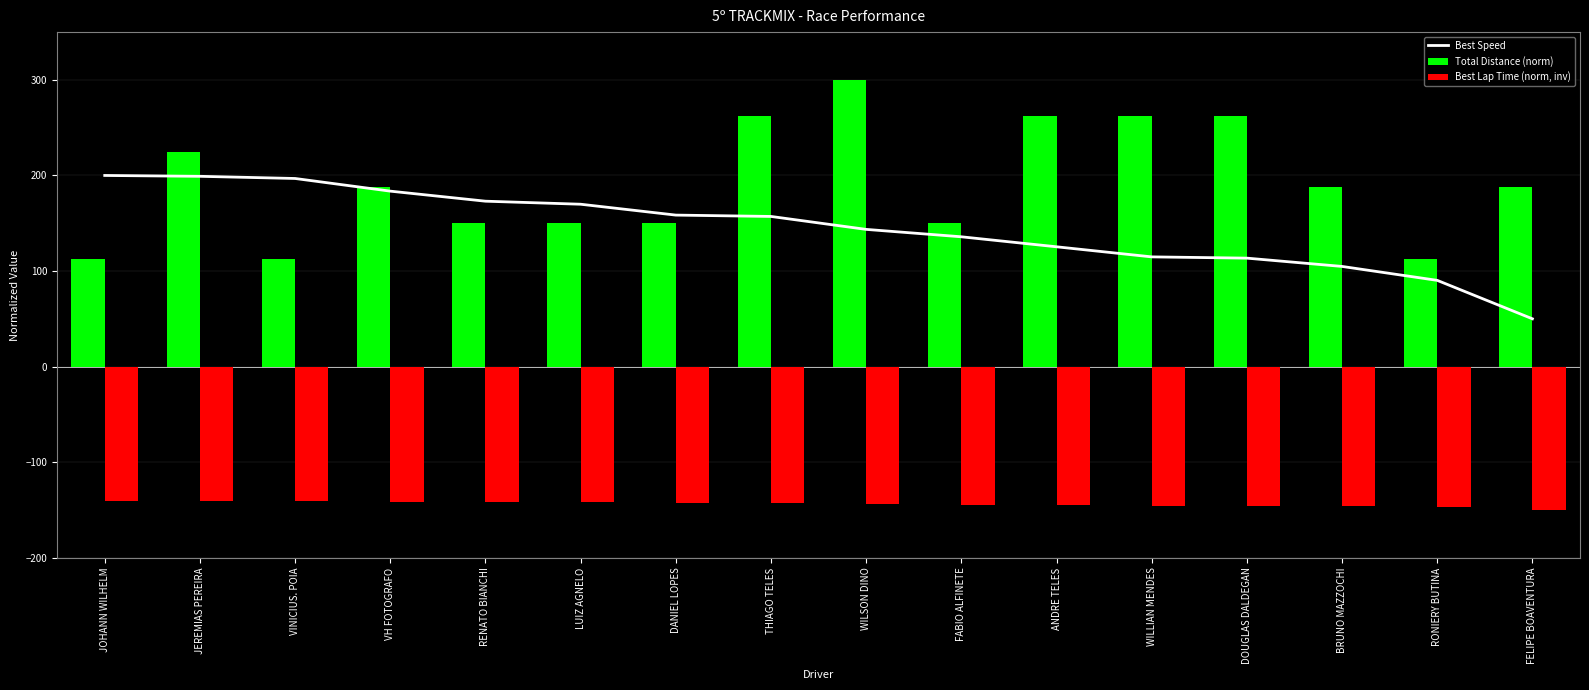

Reading left to right, extract all data points from this chart.

Best Speed: JOHANN WILHELM=200.0	JEREMIAS PEREIRA=199.1	VINICIUS. POIA=196.8	VH FOTOGRAFO=183.6	RENATO BIANCHI=173.1	LUIZ AGNELO=169.9	DANIEL LOPES=158.5	THIAGO TELES=157.1	WILSON DINO=143.6	FABIO ALFINETE=135.8	ANDRE TELES=125.4	WILLIAN MENDES=114.8	DOUGLAS DALDEGAN=113.5	BRUNO MAZZOCHI=104.8	RONIERY BUTINA=90.2	FELIPE BOAVENTURA=50.0
Total Distance (norm): JOHANN WILHELM=112.5	JEREMIAS PEREIRA=225.0	VINICIUS. POIA=112.5	VH FOTOGRAFO=187.5	RENATO BIANCHI=150.0	LUIZ AGNELO=150.0	DANIEL LOPES=150.0	THIAGO TELES=262.5	WILSON DINO=300.0	FABIO ALFINETE=150.0	ANDRE TELES=262.5	WILLIAN MENDES=262.5	DOUGLAS DALDEGAN=262.5	BRUNO MAZZOCHI=187.5	RONIERY BUTINA=112.5	FELIPE BOAVENTURA=187.5
Best Lap Time (norm, inv): JOHANN WILHELM=-140.4	JEREMIAS PEREIRA=-140.4	VINICIUS. POIA=-140.6	VH FOTOGRAFO=-141.4	RENATO BIANCHI=-142.0	LUIZ AGNELO=-142.2	DANIEL LOPES=-142.9	THIAGO TELES=-143.0	WILSON DINO=-143.9	FABIO ALFINETE=-144.3	ANDRE TELES=-145.0	WILLIAN MENDES=-145.7	DOUGLAS DALDEGAN=-145.8	BRUNO MAZZOCHI=-146.3	RONIERY BUTINA=-147.3	FELIPE BOAVENTURA=-150.0